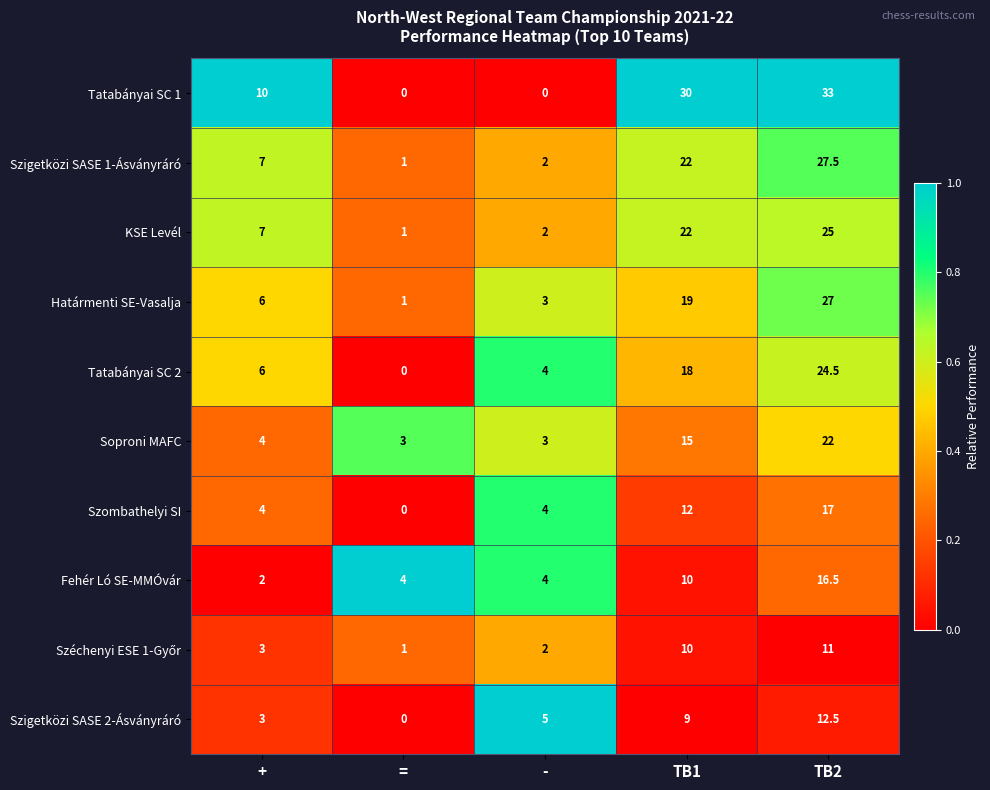

The Szigetközi SASE 2-Ásványráró series shows 3.3 at -. True or false?

False